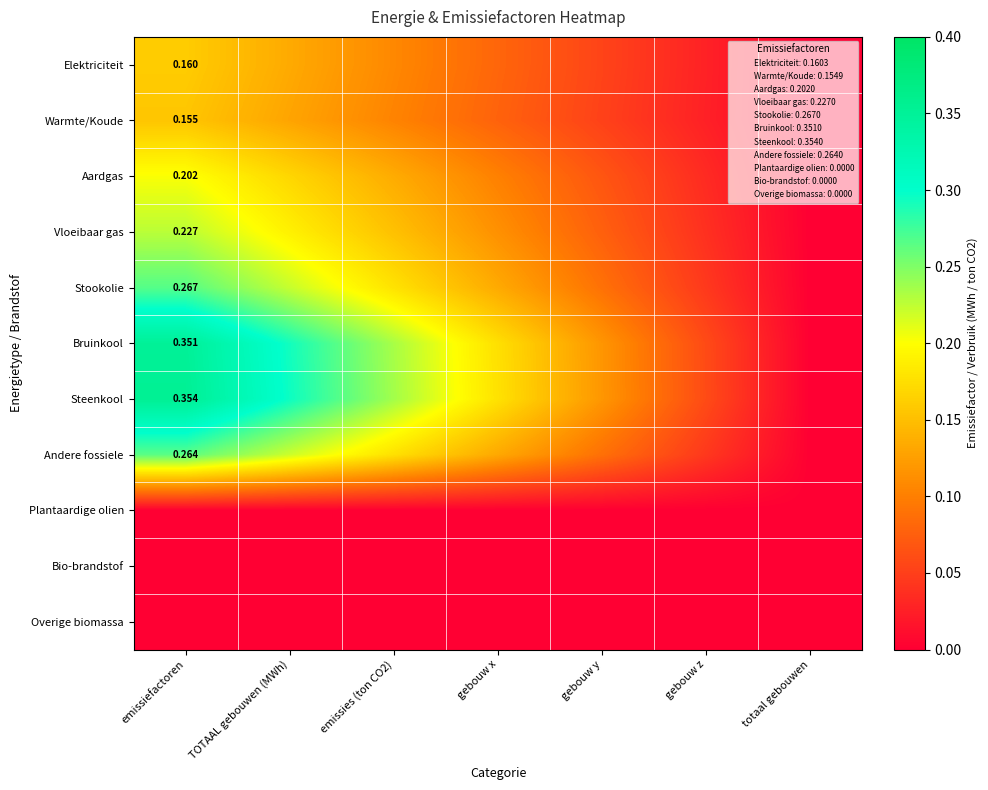

Between emissiefactoren and emissies (ton CO2), which series saw the biggest shift?

Steenkool